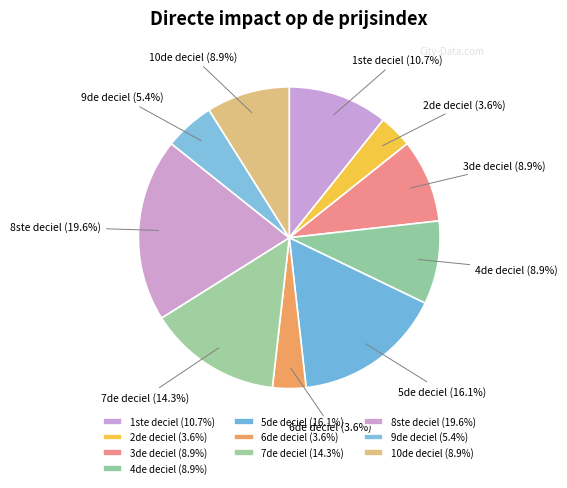

Count the number of slices in the pie.

10